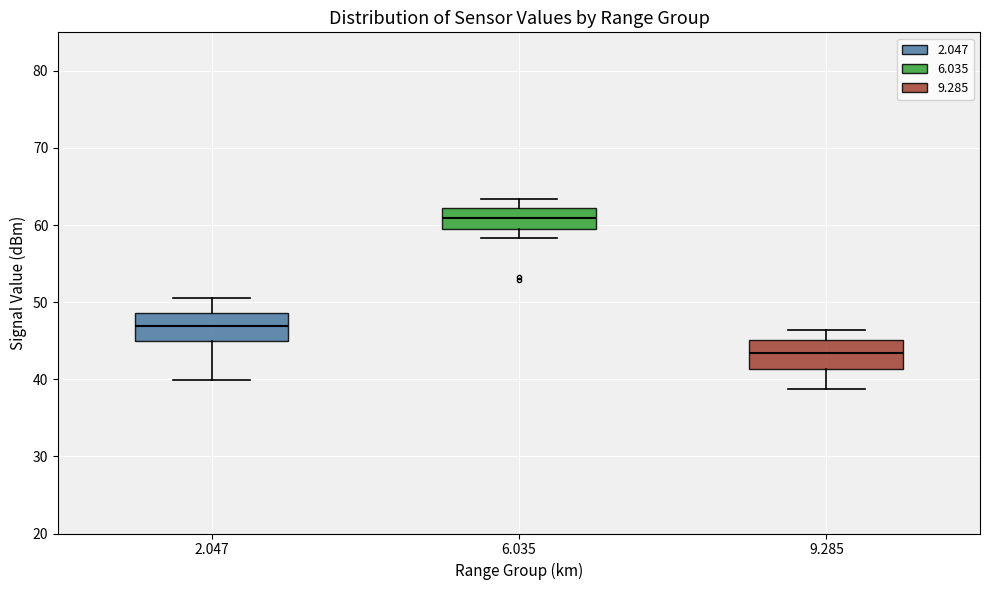

Reading left to right, read every box against the y-axis: the position of its median line, the range the box covers, and the ends of its whiskers. The values are not printed on the chart, so give them approximately, as read against the axis.

2.047: median 47, box 45 to 49, whiskers 40 to 51
6.035: median 61, box 59 to 62, whiskers 58 to 63
9.285: median 43, box 41 to 45, whiskers 39 to 46